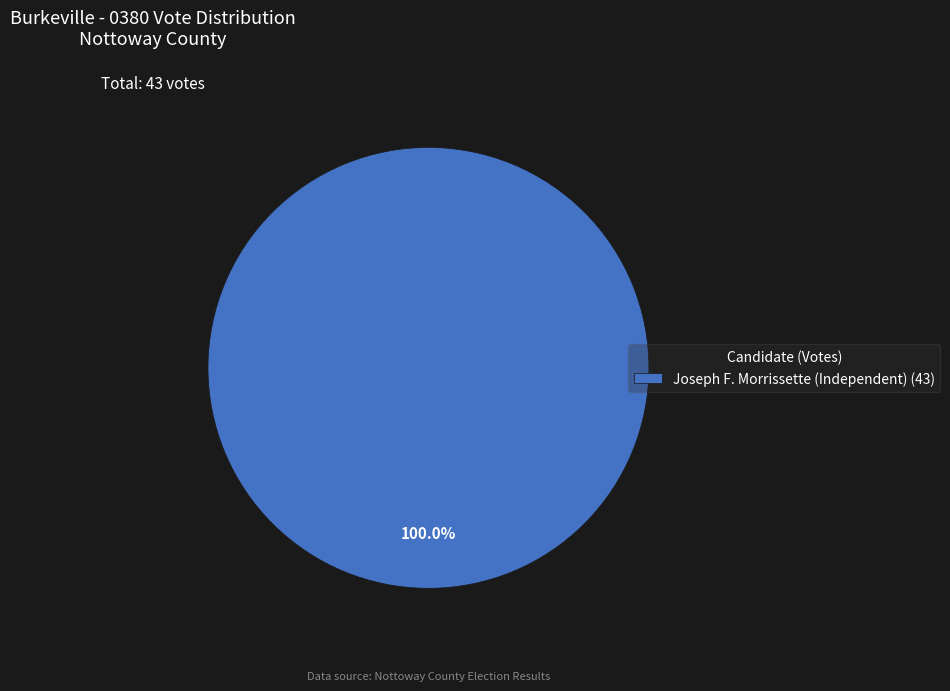

How many slices are in this pie chart?

1